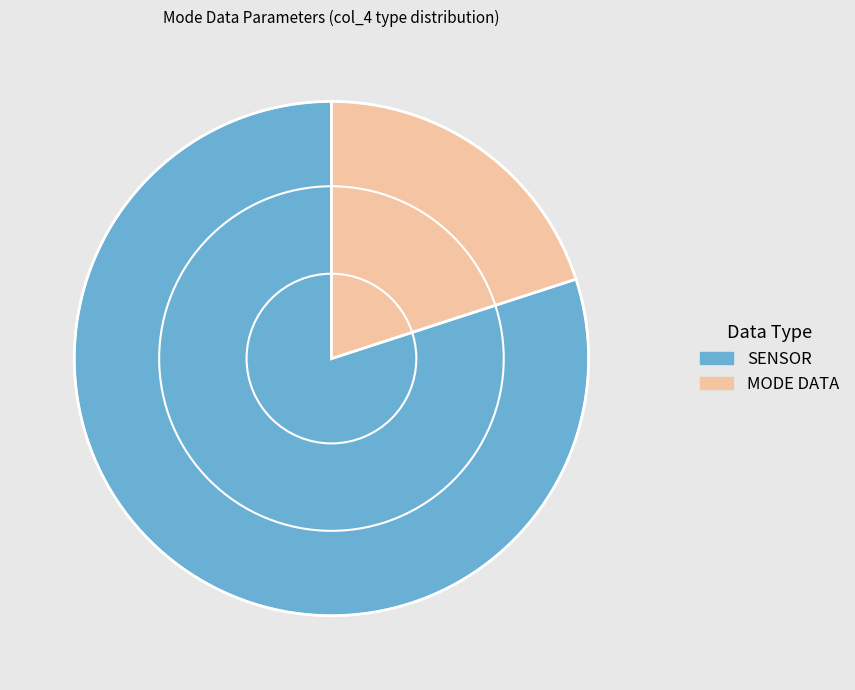

What is the smallest slice in the pie chart?

MODE DATA